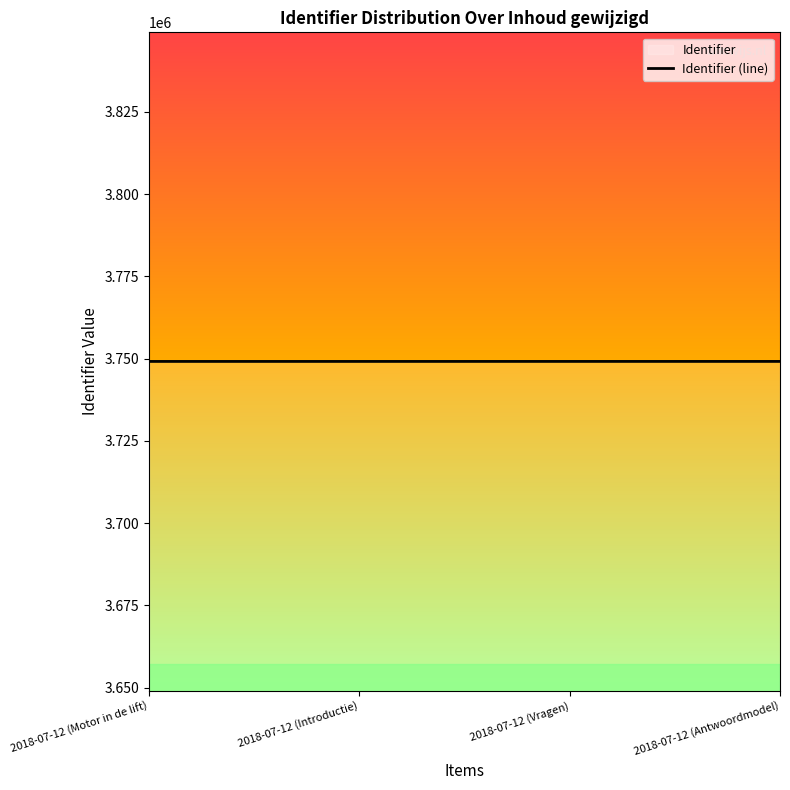

How many data points are less than 3749140?

2